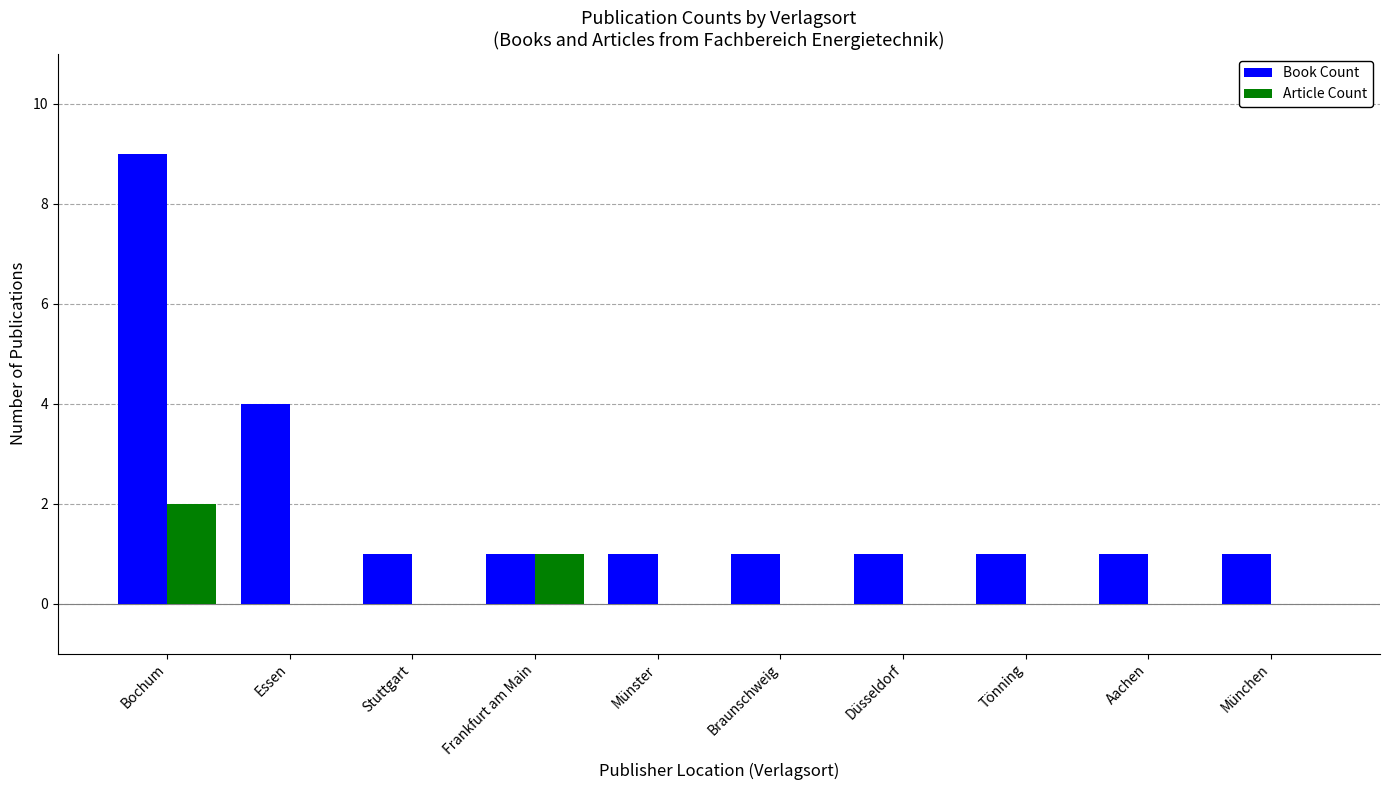

What is the sum of all Article Count values?

3